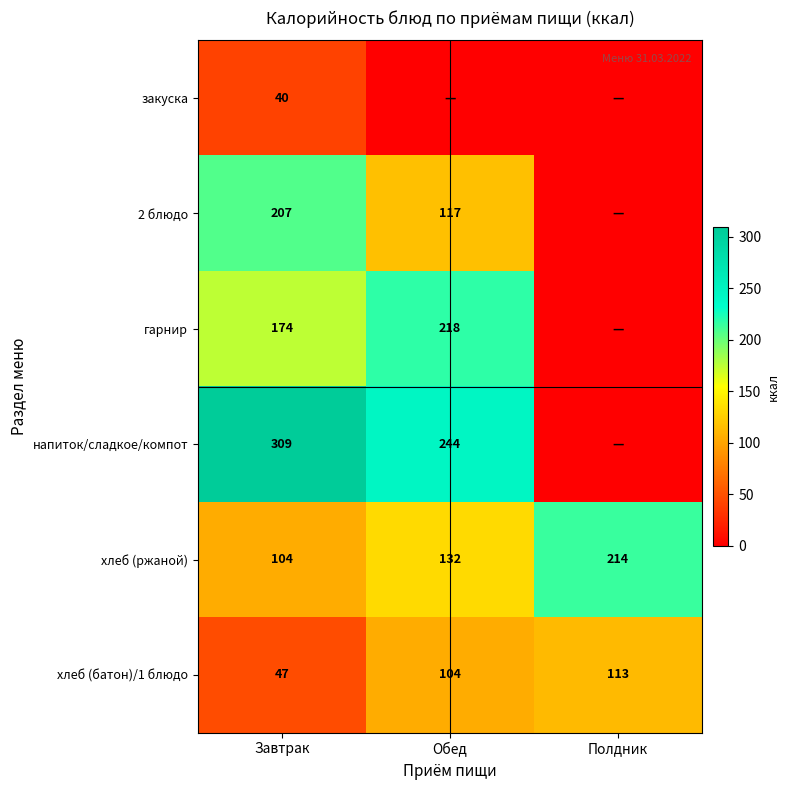

At which label is хлеб (батон)/1 блюдо closest to 80?

Обед